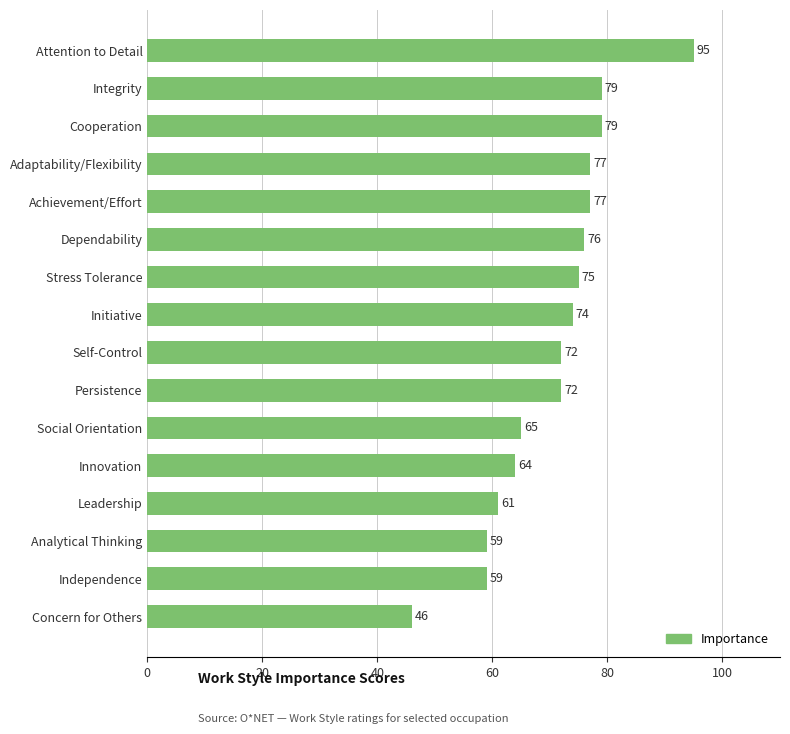

Between Integrity and Analytical Thinking, which is larger?

Integrity